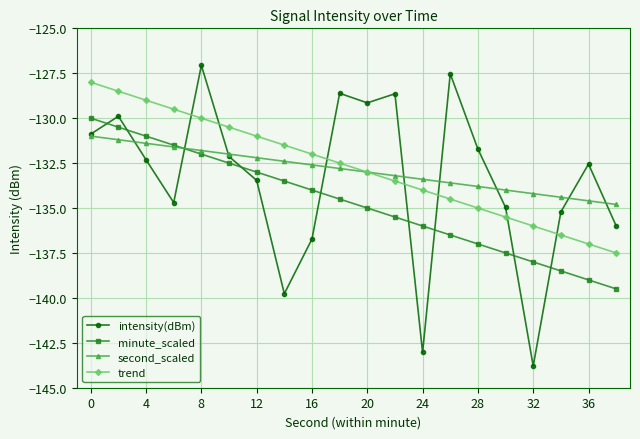

How many interior local valleys does the intensity(dBm) series have?

5